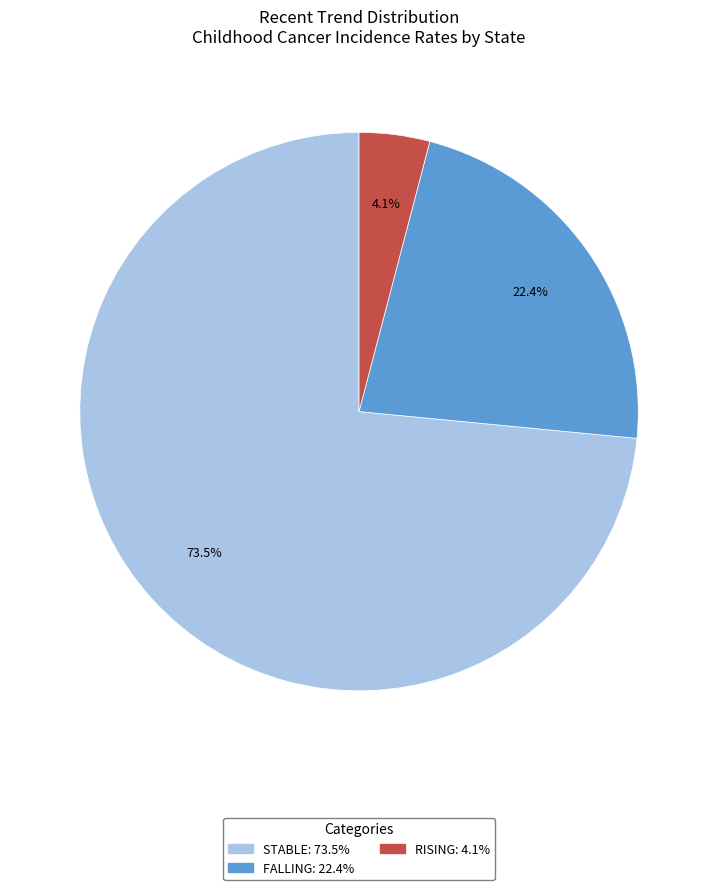

Is there any slice that represents more than half of the pie?

Yes